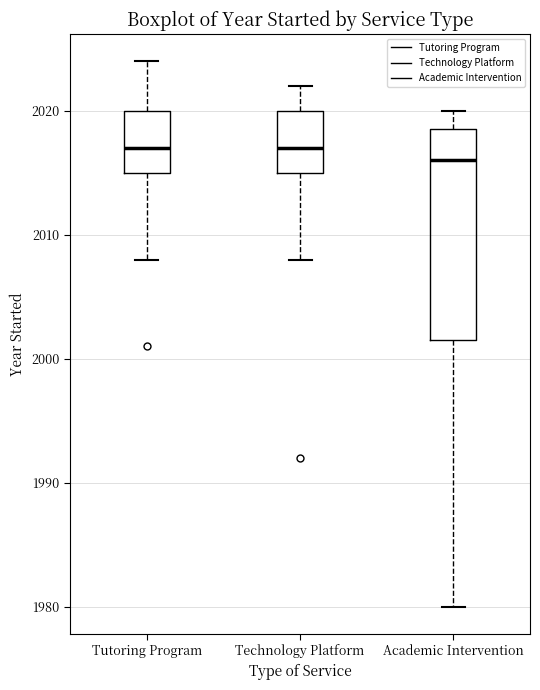

Comparing the boxes themselves (not the whiskers), which one is the tallest?

Academic Intervention